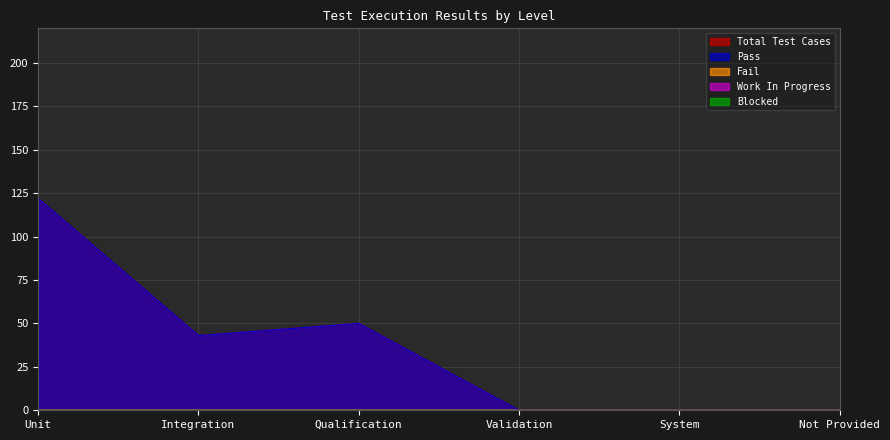

At which category is the sum across all series the highest?

Unit